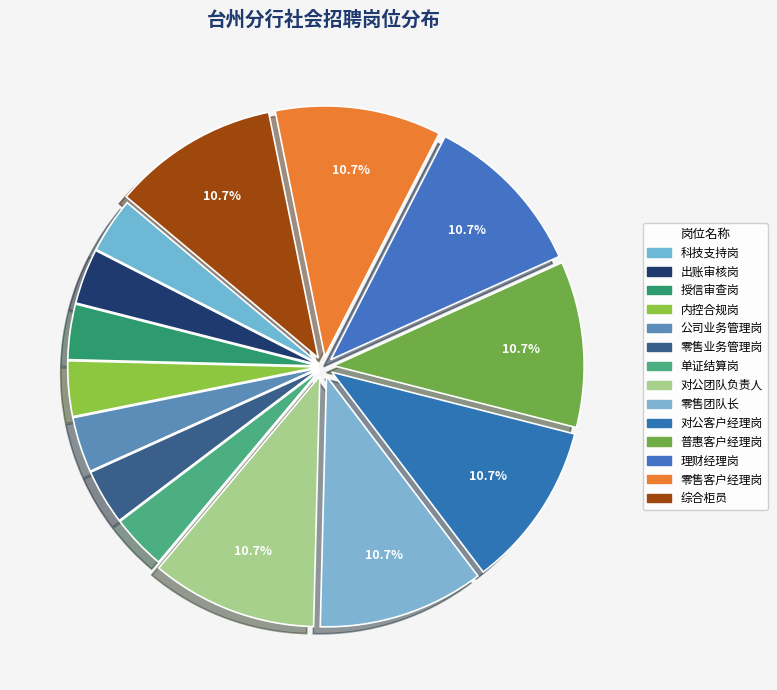

How many segments does this pie chart have?

14